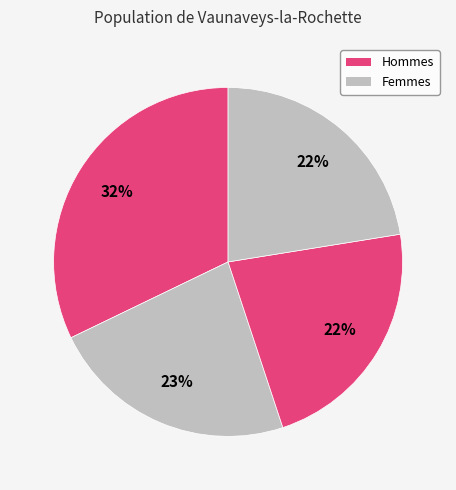

Count the number of slices in the pie.

4